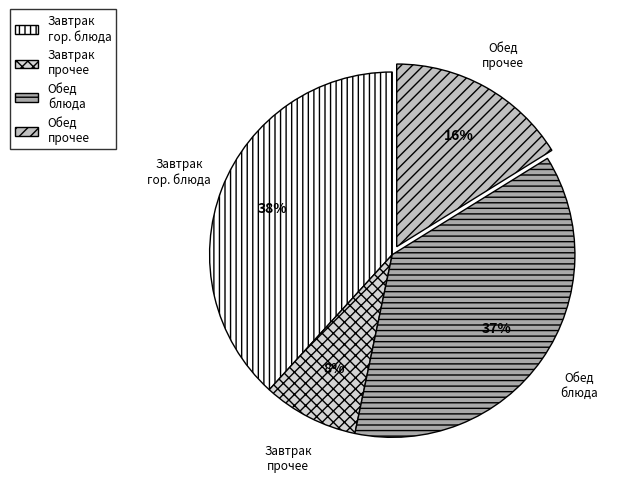

Rank the categories by value from highest to lowest.

Завтрак гор. блюда, Обед блюда, Обед прочее, Завтрак прочее